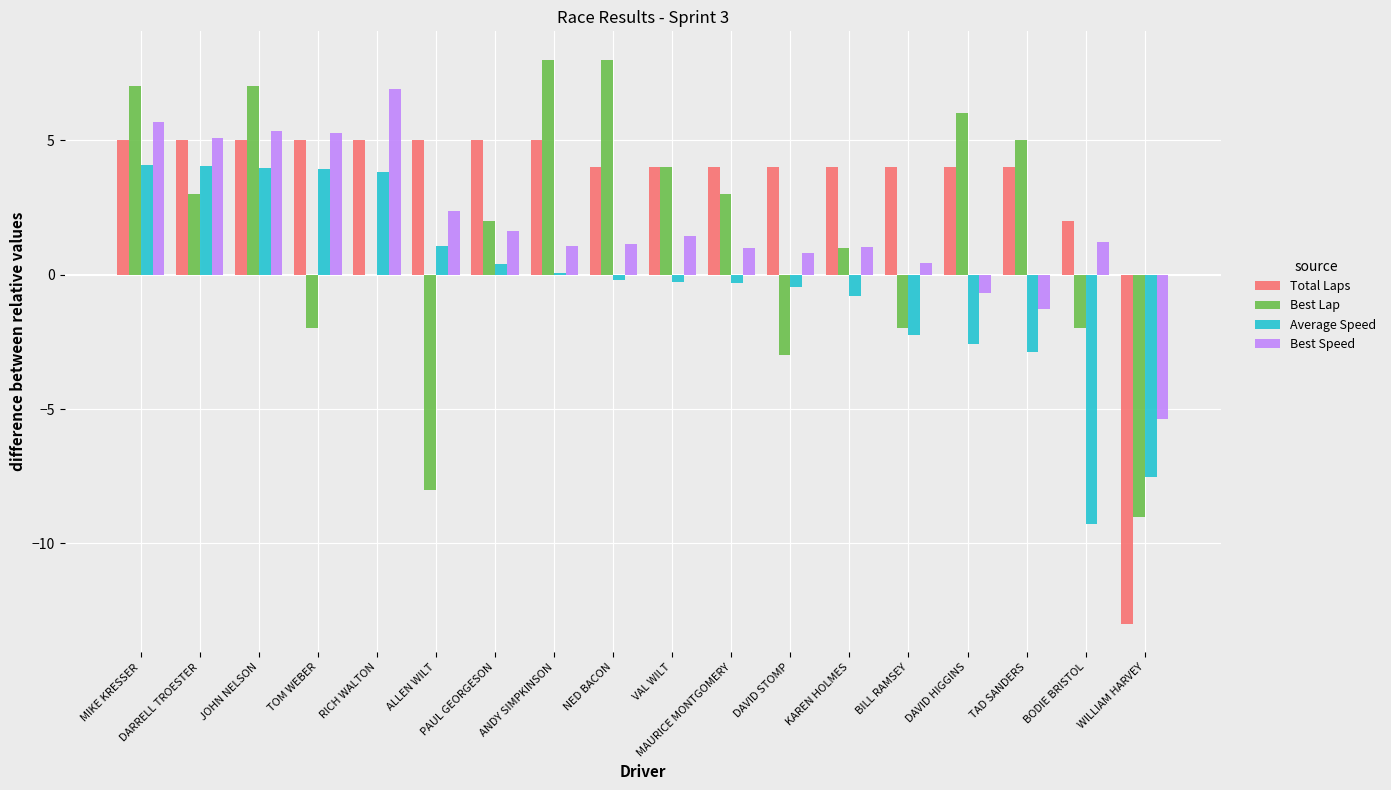

At which label is Total Laps closest to -4?

BODIE BRISTOL